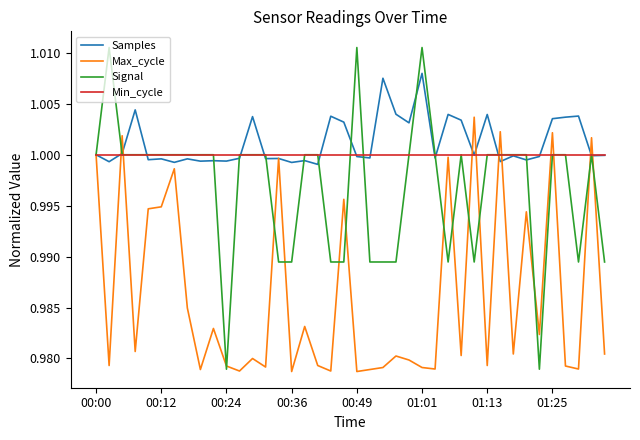

List the series in order of their peak value, lowest first.

Min_cycle, Max_cycle, Samples, Signal